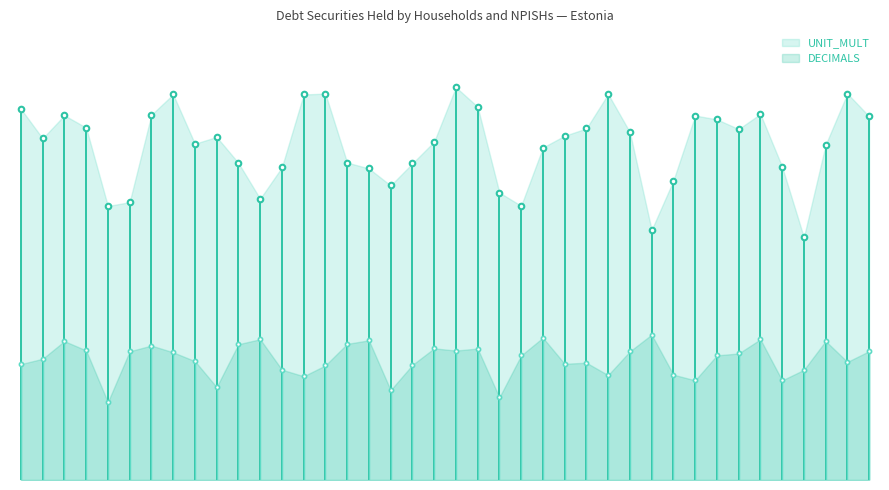

What are all the series names shown in the legend?

UNIT_MULT, DECIMALS